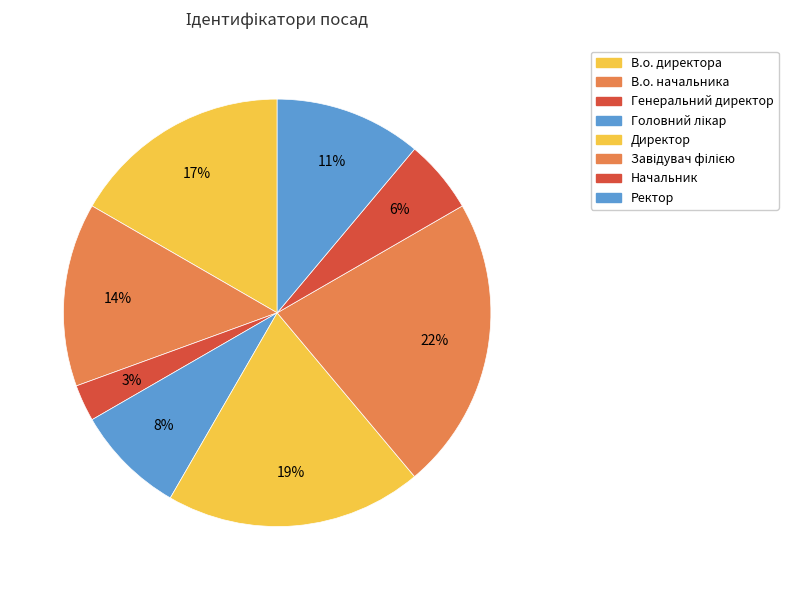

How many slices are in this pie chart?

8